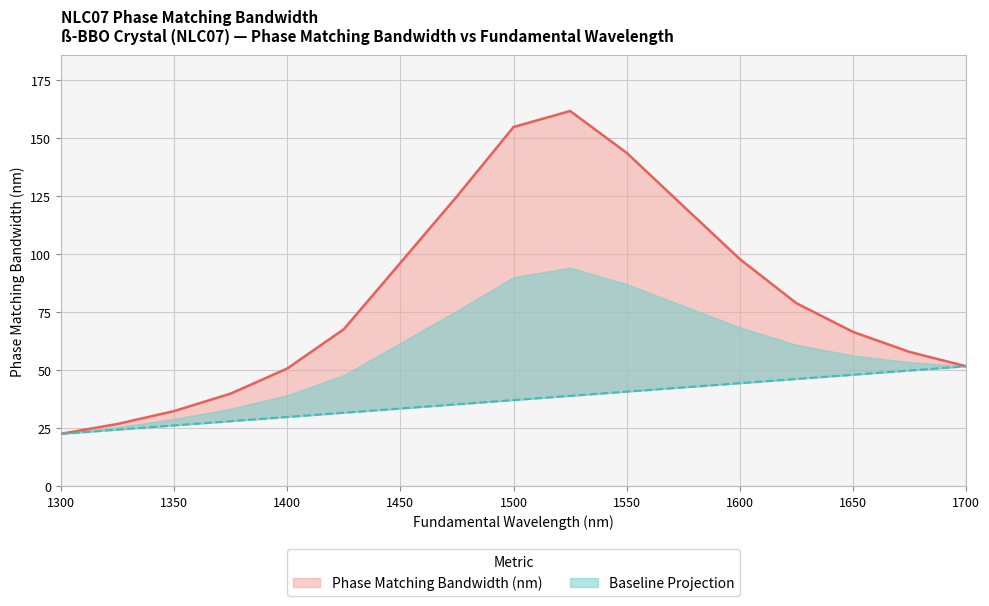

What value does the data have at 1500?

154.8